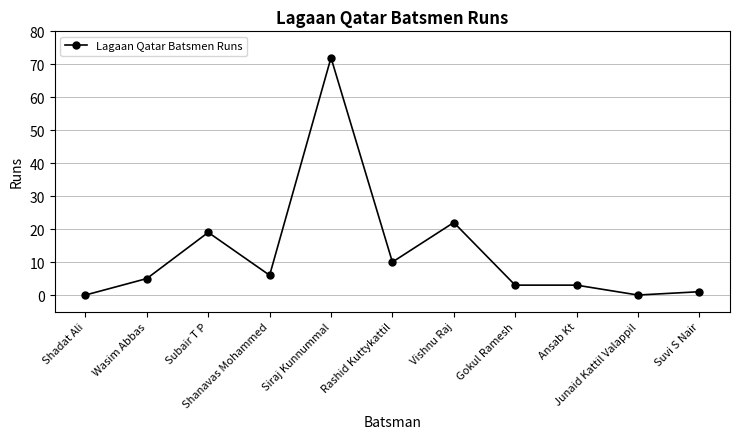

What is the maximum value shown in the chart?

72